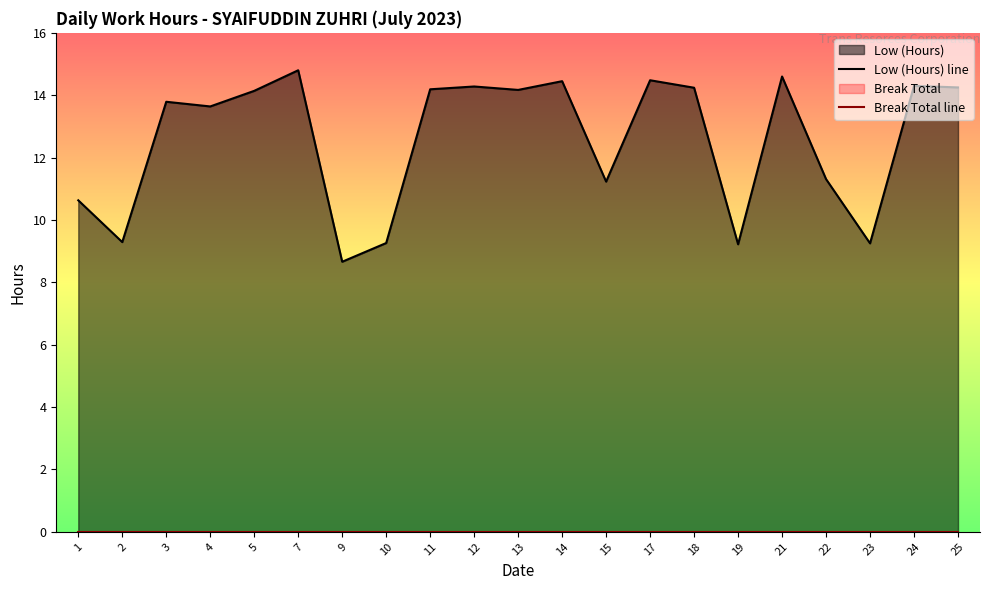

Read the Low (Hours) line value at 3.

13.8